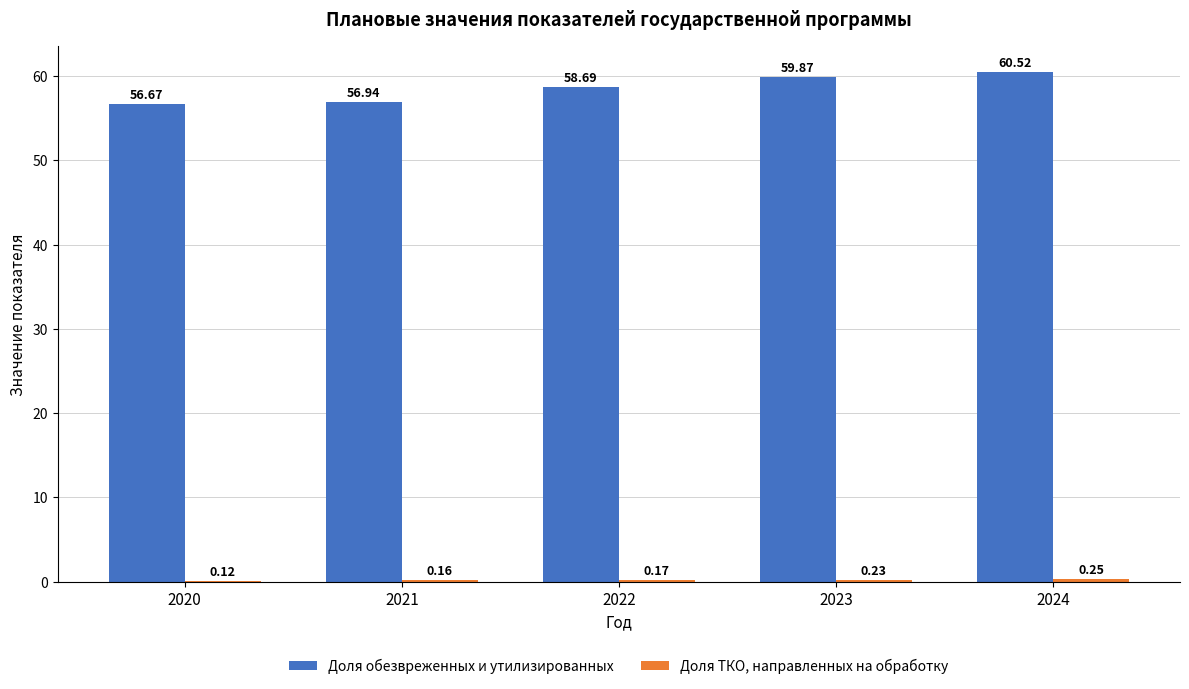

What is the sum of the Доля обезвреженных и утилизированных values at 2021 and 2022?

115.6